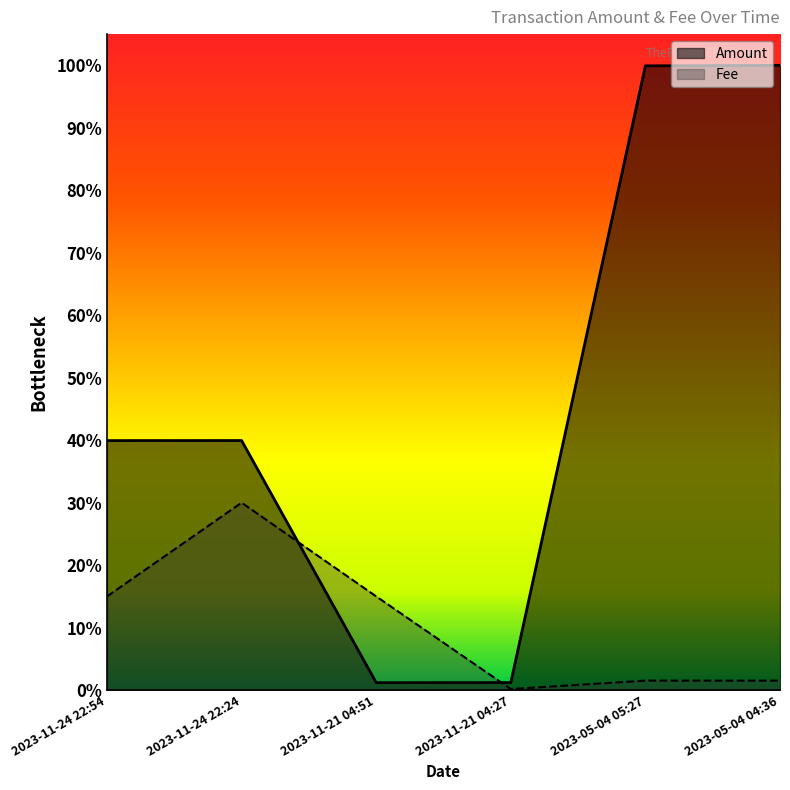

At which category is the sum across all series the highest?

2023-05-04 04:36